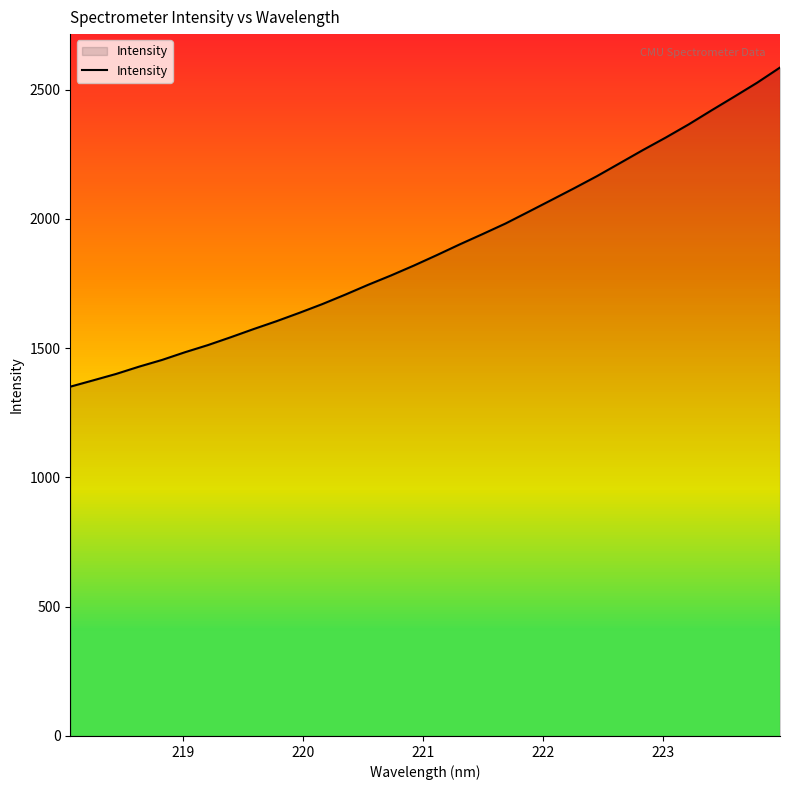

What is the lowest value of the Intensity series?

1350.9